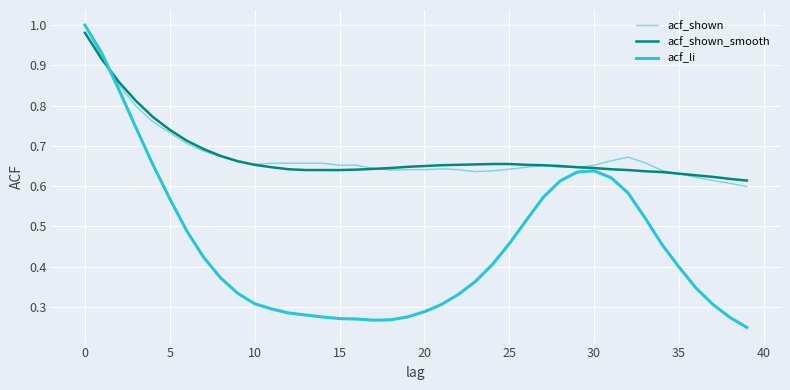

At which category does the chart reach its minimum across all series?

39